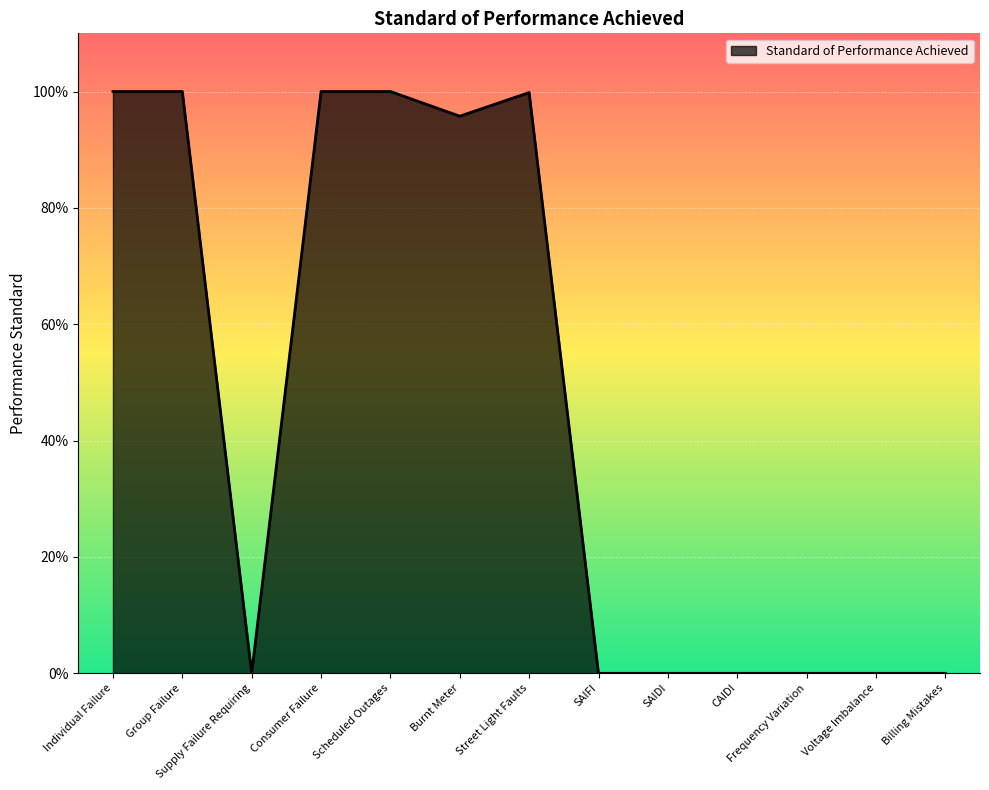

Does the chart display data point markers on the line(s)?

No